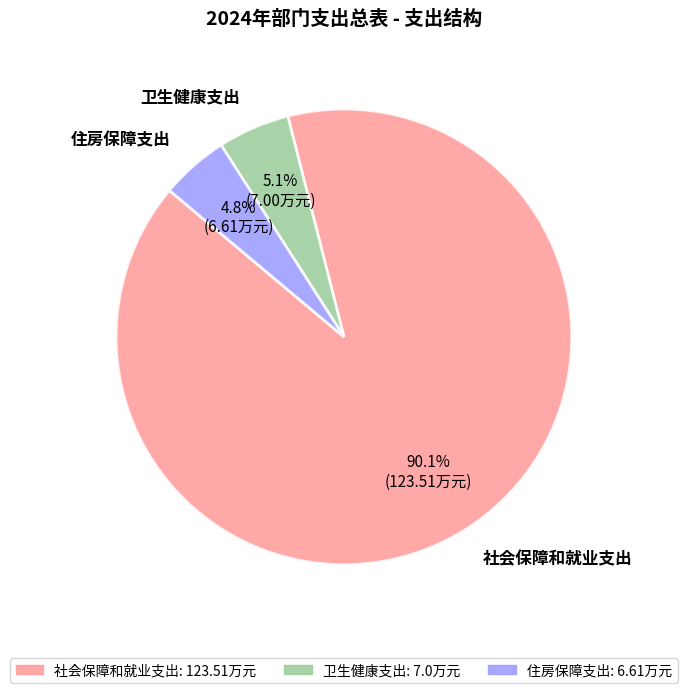

Which category has the biggest portion of the pie?

社会保障和就业支出